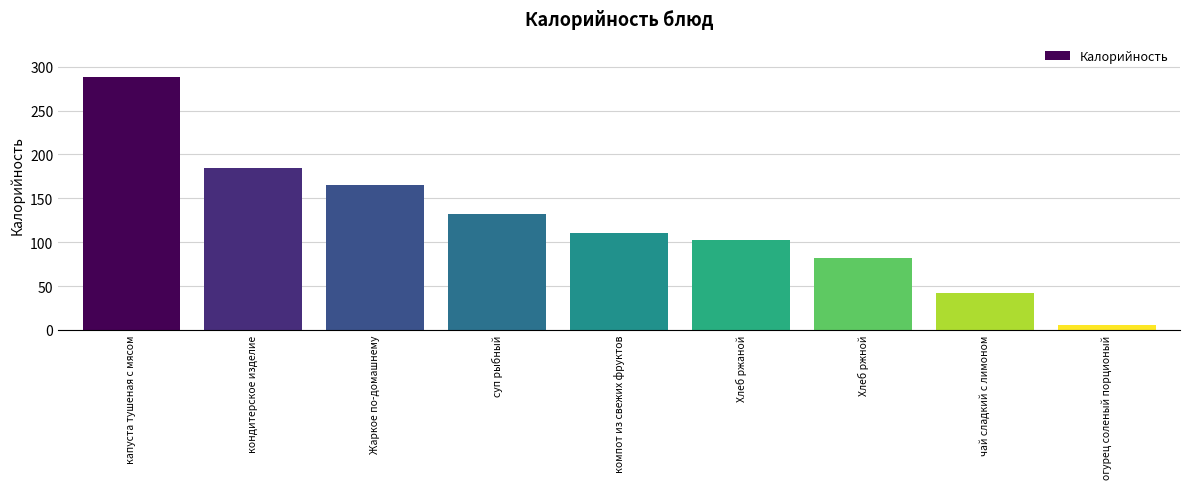

What is the label of the 9th bar from the right?

капуста тушеная с мясом